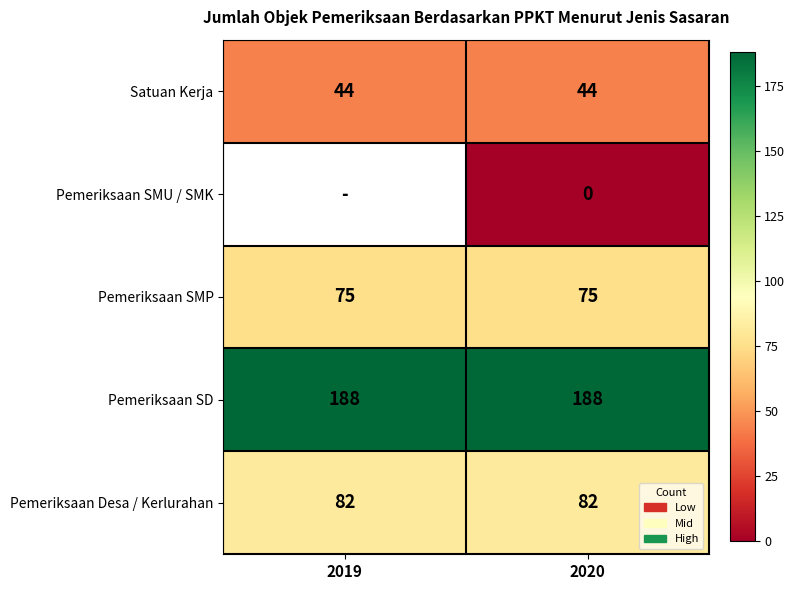

True or false: Satuan Kerja has a value of 44 at 2019.

True